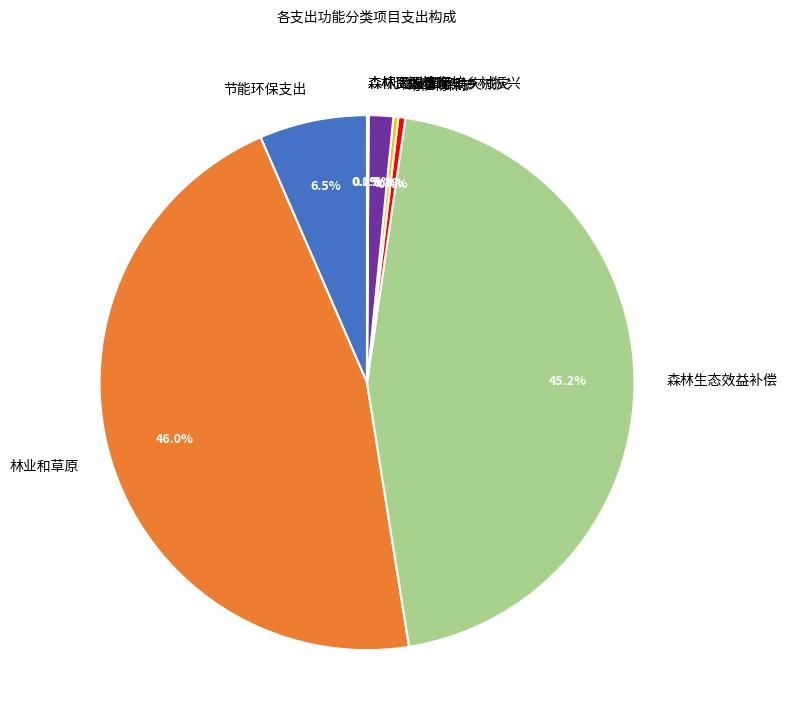

Which has a higher value, 节能环保支出 or 动植物保护?

节能环保支出